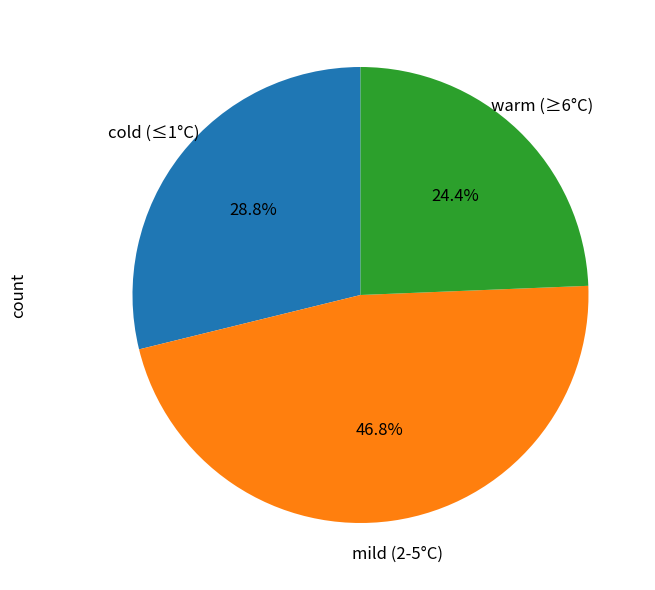

Is there a majority slice in this chart?

No